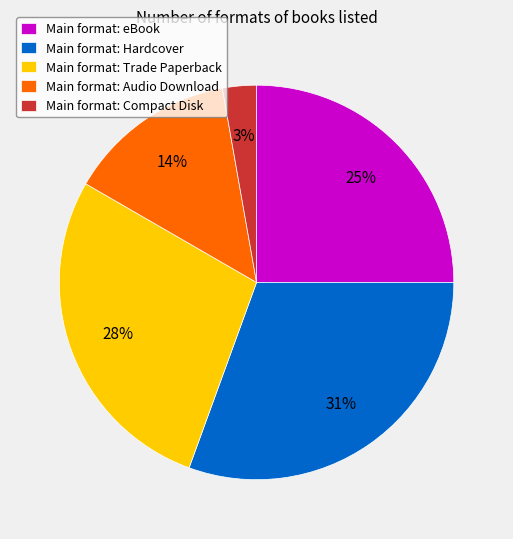

How many slices are in this pie chart?

5